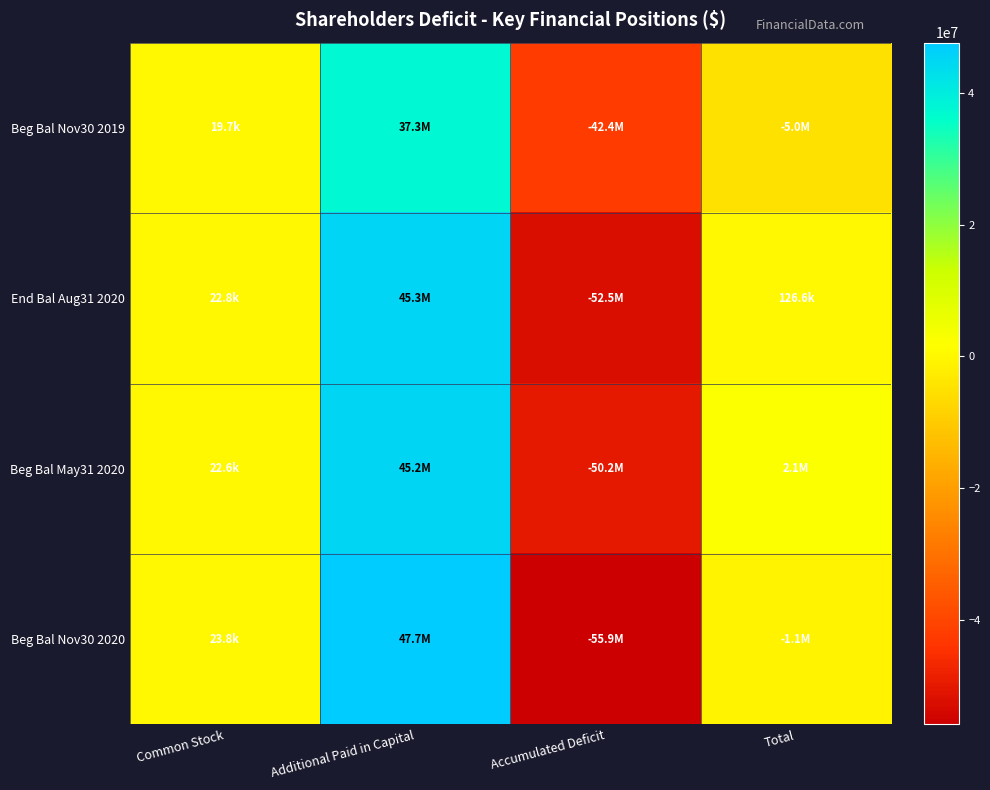

Which has a higher value, Common Stock or Total?

Common Stock